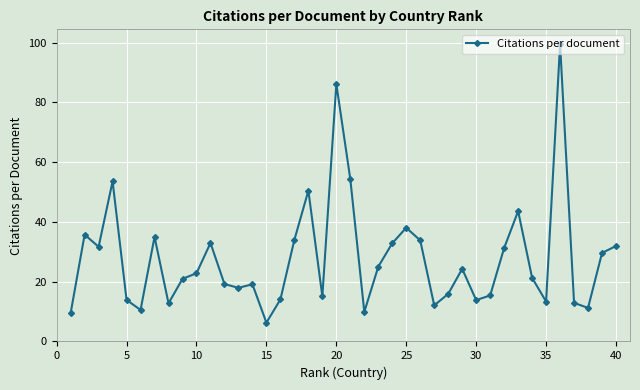

What is the maximum value shown in the chart?

99.4